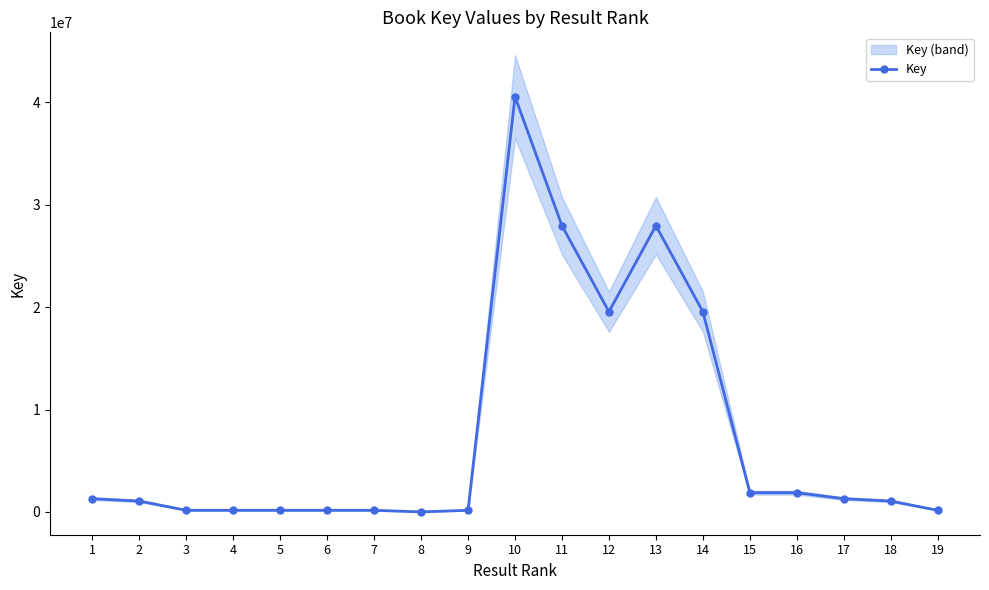

At which label does the data first exceed 1066211?

1